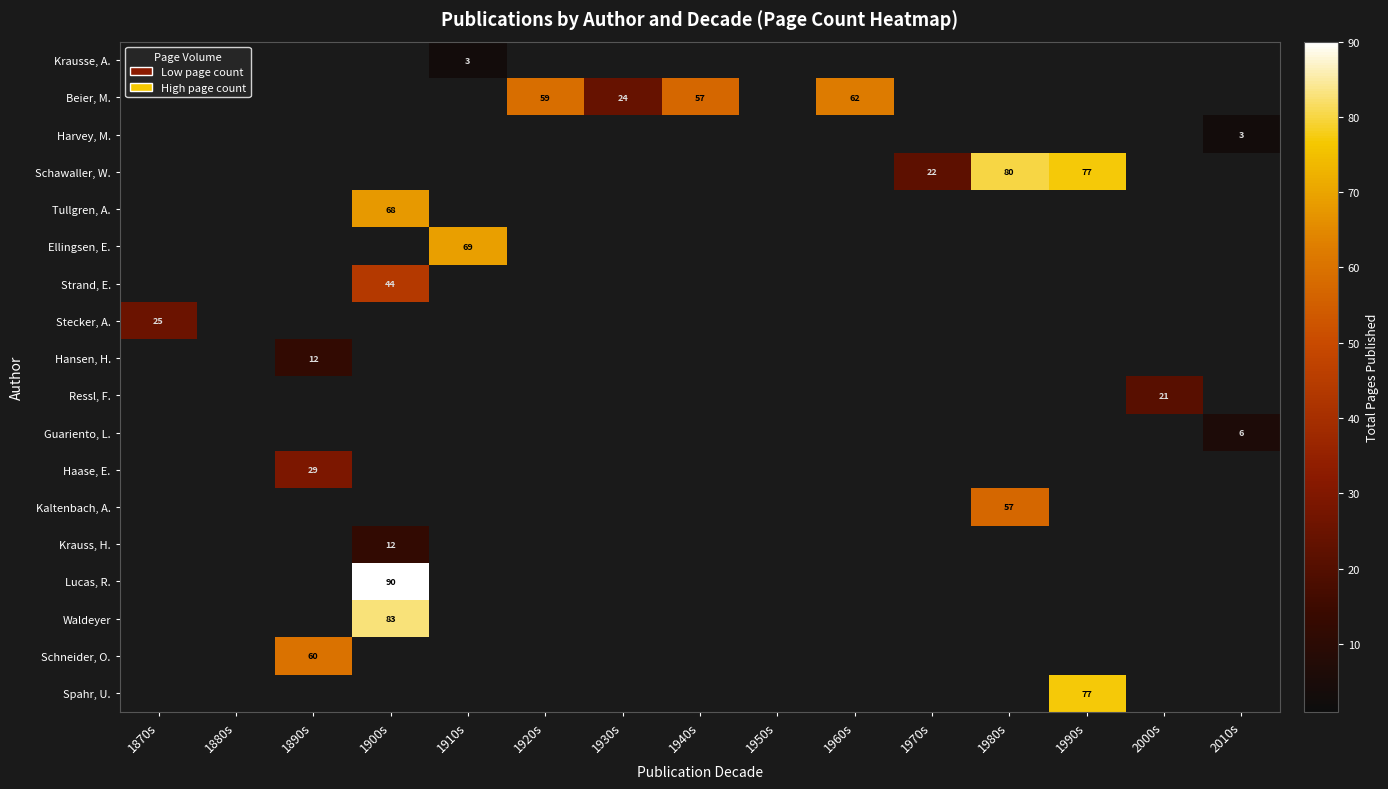

What is the difference between the Beier, M. values at 1960s and 1920s?

3